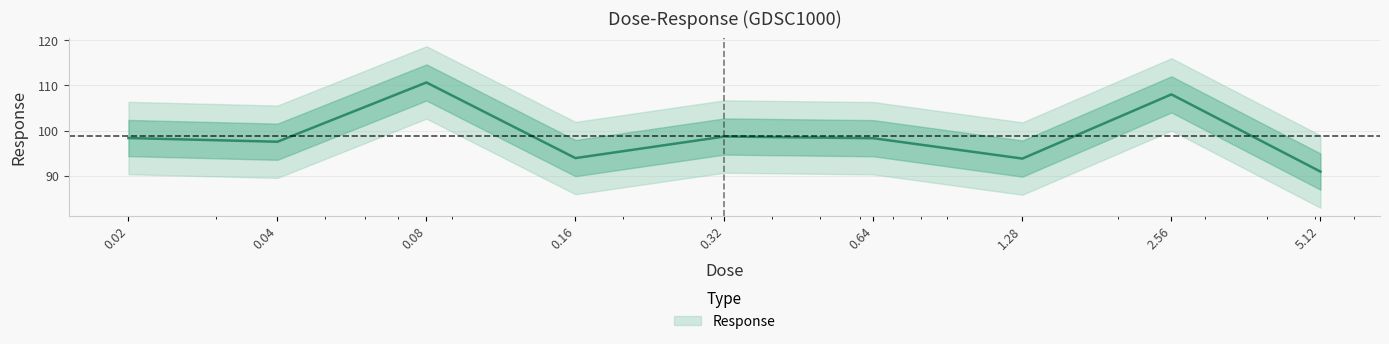

What value does the data have at 0.32?

98.7